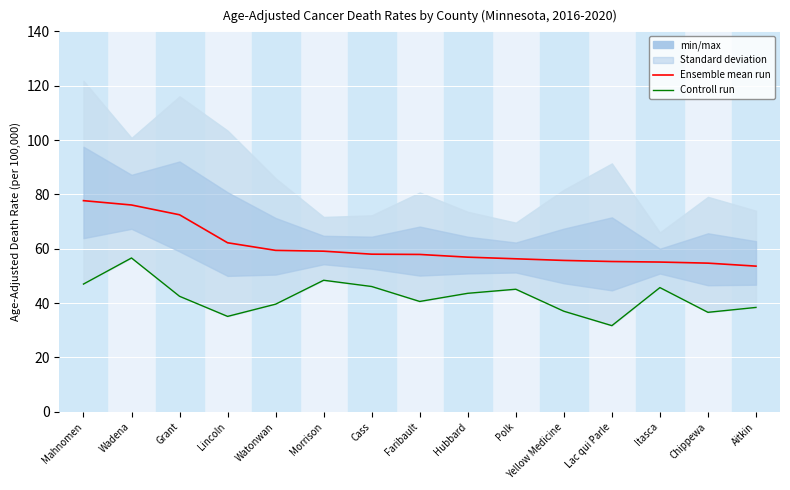

What is the average value of the Controll run series?

42.3